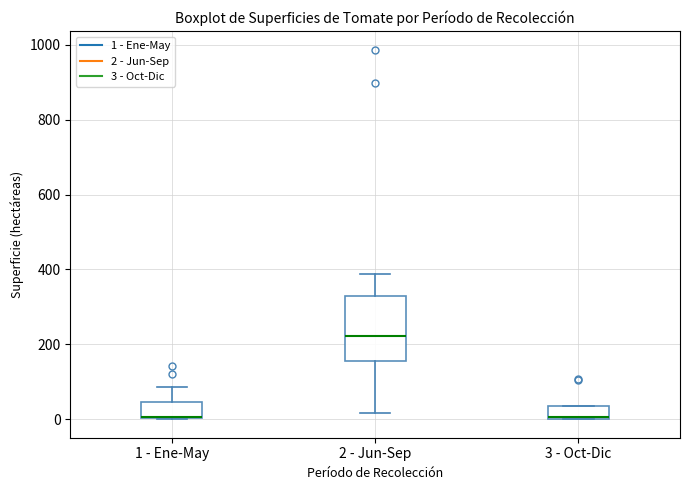

Where does the median line of the box for 2 - Jun-Sep sit on the y-axis? The values are not printed on the chart, so give them approximately, as read against the axis.

220